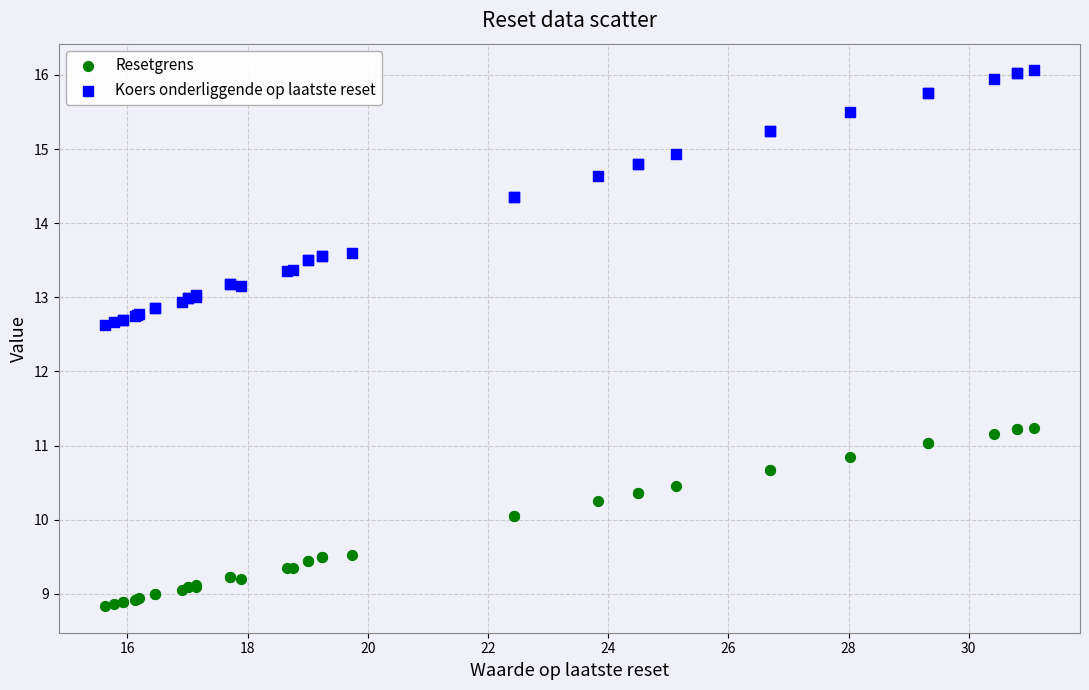

Which series reaches the minimum Y coordinate?

Resetgrens